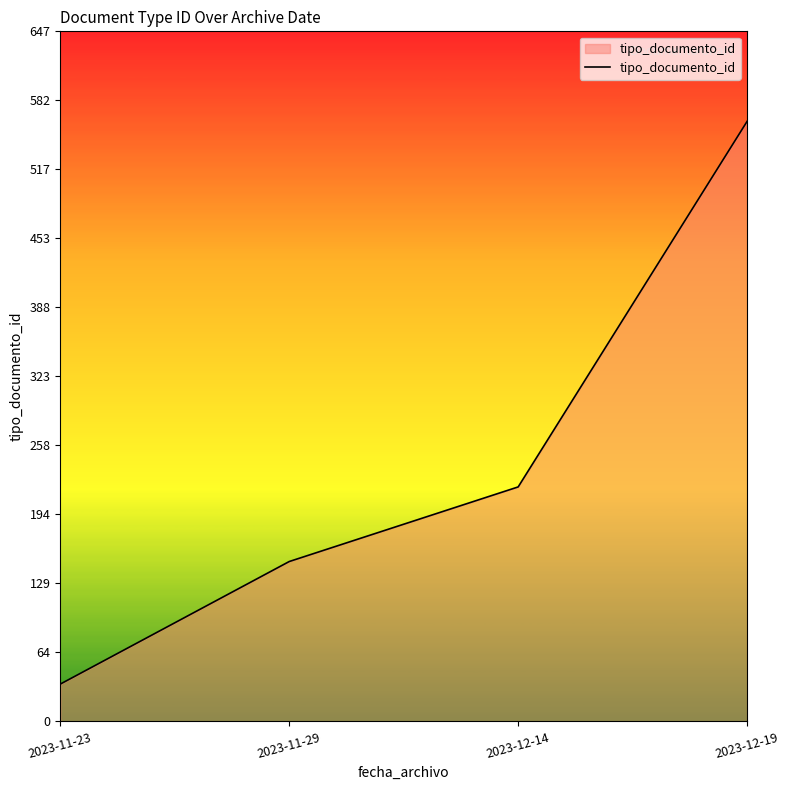

How many values are below 220?

2